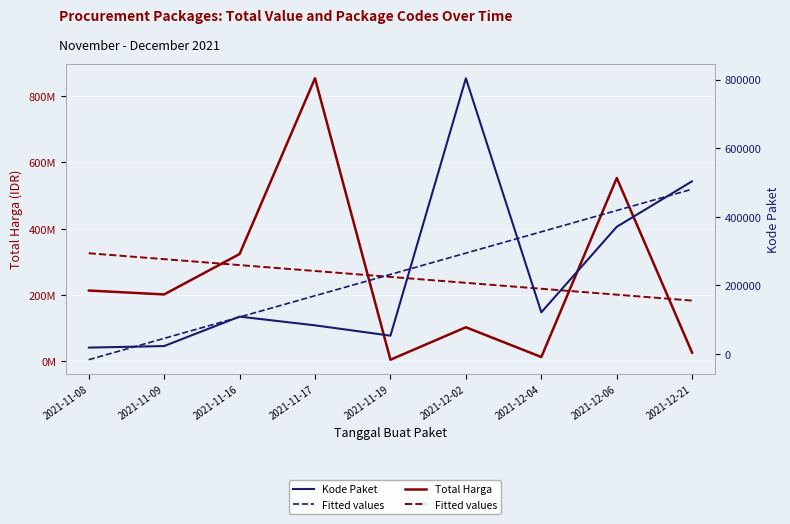

What is the smallest value displayed?

-16614.1